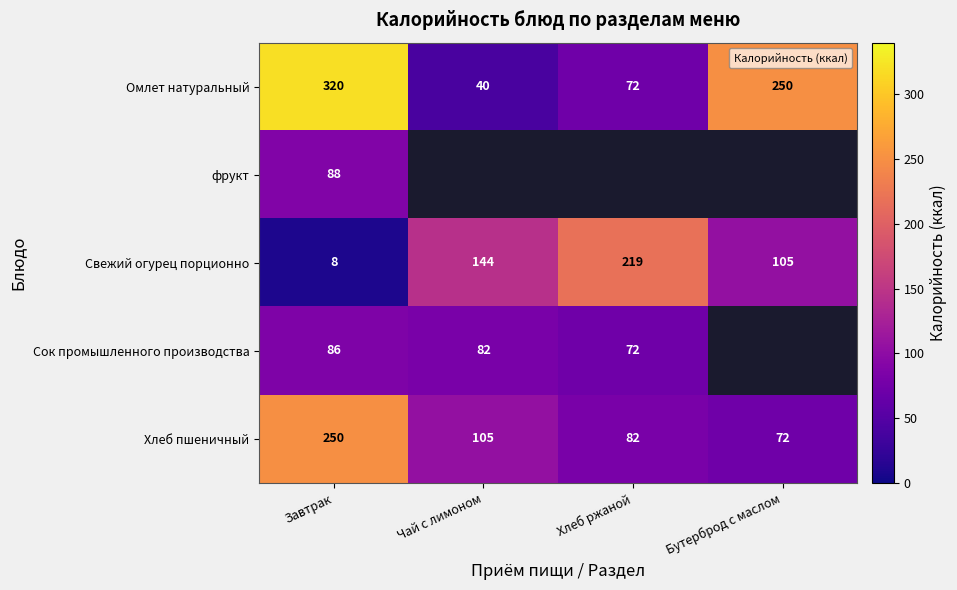

List the labels in order of Хлеб пшеничный value, largest first.

Завтрак, Чай с лимоном, Хлеб ржаной, Бутерброд с маслом